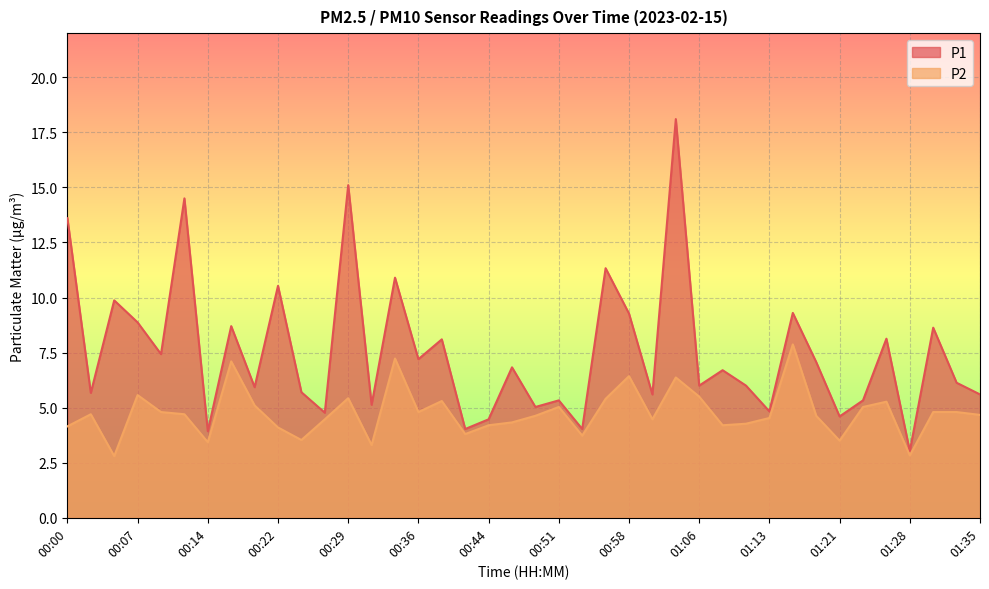

What is the approximate value of P2 at 00:44?

4.2